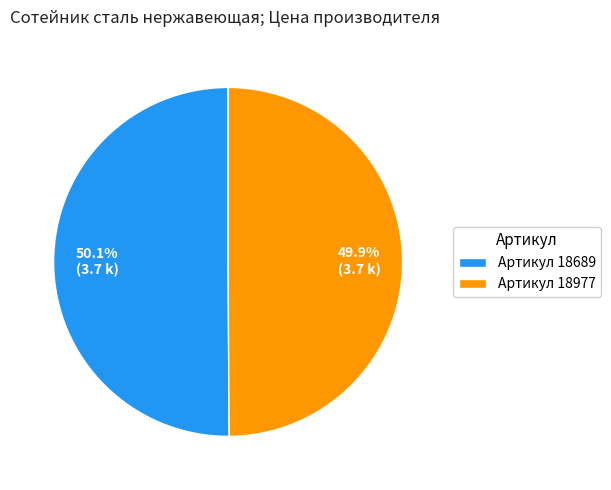

Do Артикул 18977 and Артикул 18689 together represent more than half of the pie?

Yes